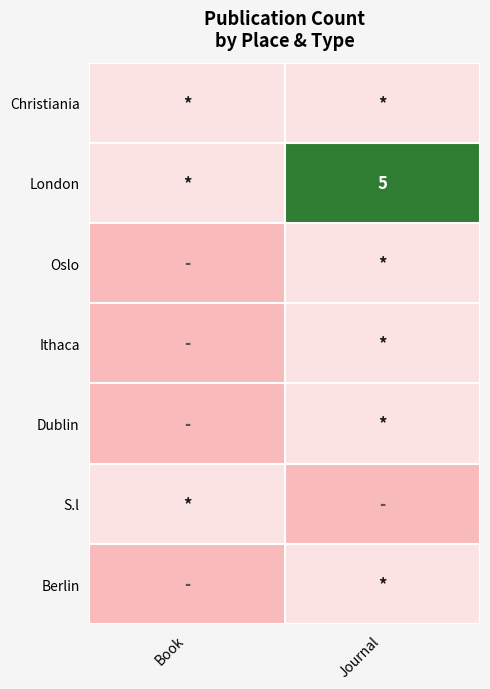

Which has a higher value, Journal or Book?

Journal